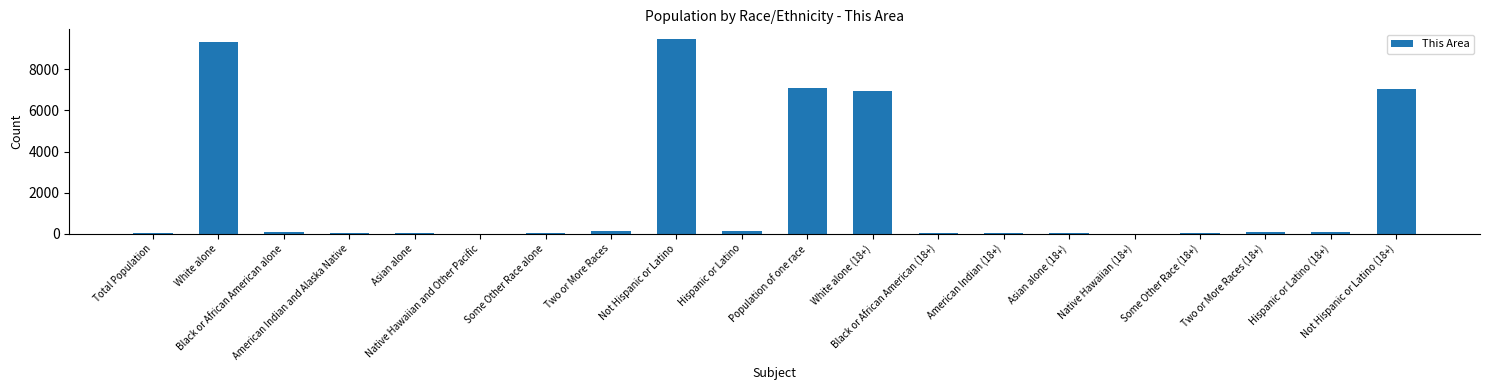

Is it true that the value at Some Other Race alone is 35?

True